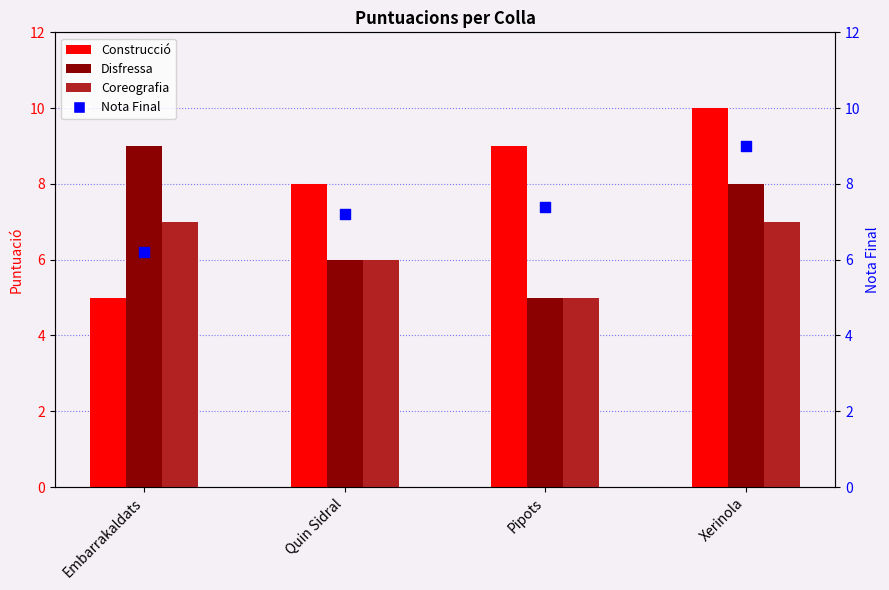

At which category is the sum across all series the highest?

Xerinola